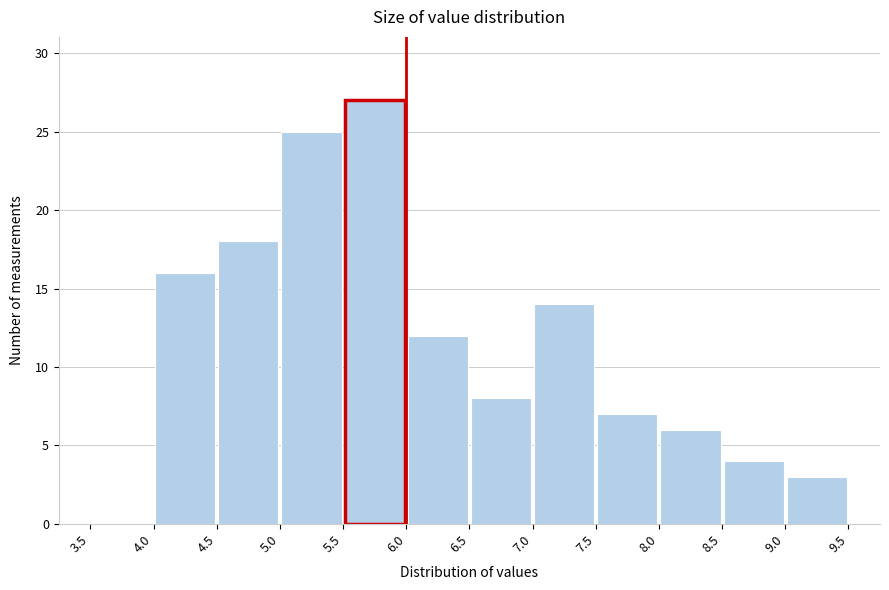

Reading left to right, list every bar in this chart as the range it spans on the x-axis followed by its height. The values are not printed on the chart, so give them approximately, as read against the axis.

3.5 to 4.0: 0
4.0 to 4.5: 16
4.5 to 5.0: 18
5.0 to 5.5: 25
5.5 to 6.0: 27
6.0 to 6.5: 12
6.5 to 7.0: 8
7.0 to 7.5: 14
7.5 to 8.0: 7
8.0 to 8.5: 6
8.5 to 9.0: 4
9.0 to 9.5: 3